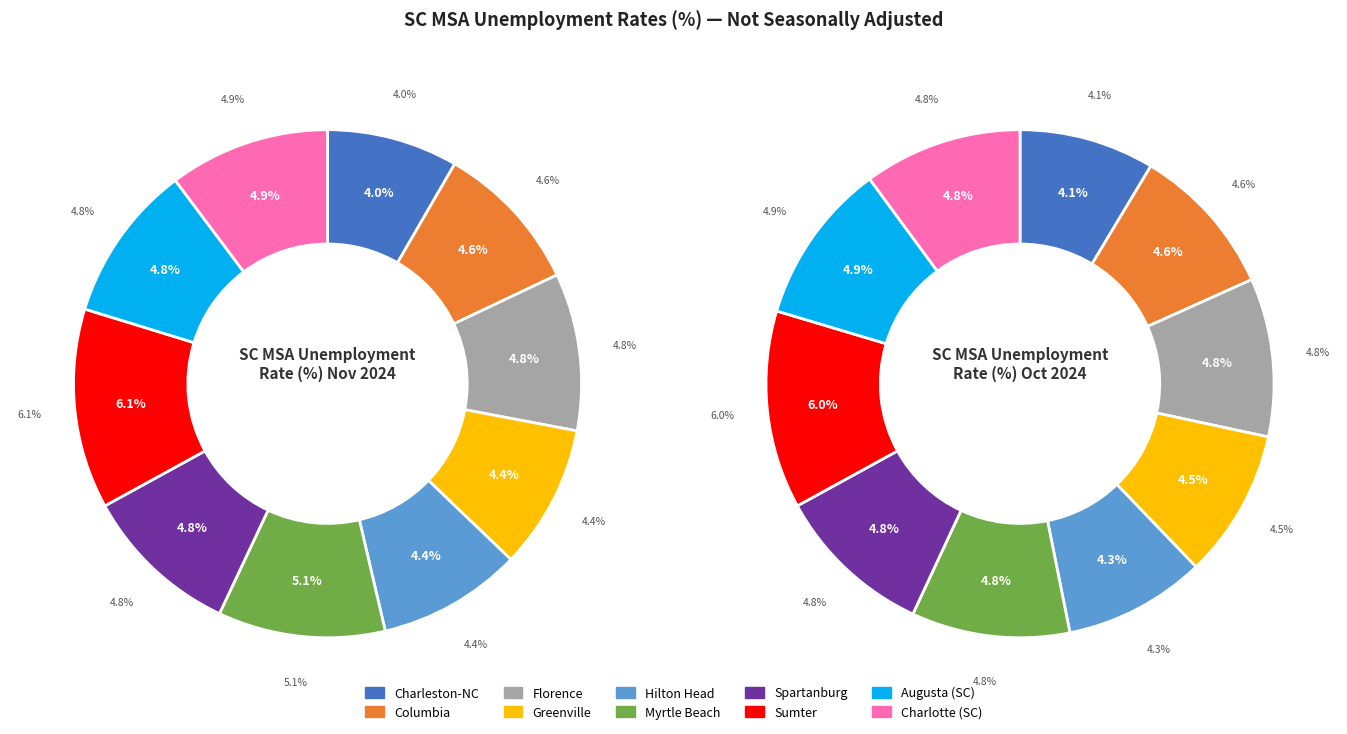

Which slice is the smallest?

Charleston-North Charleston